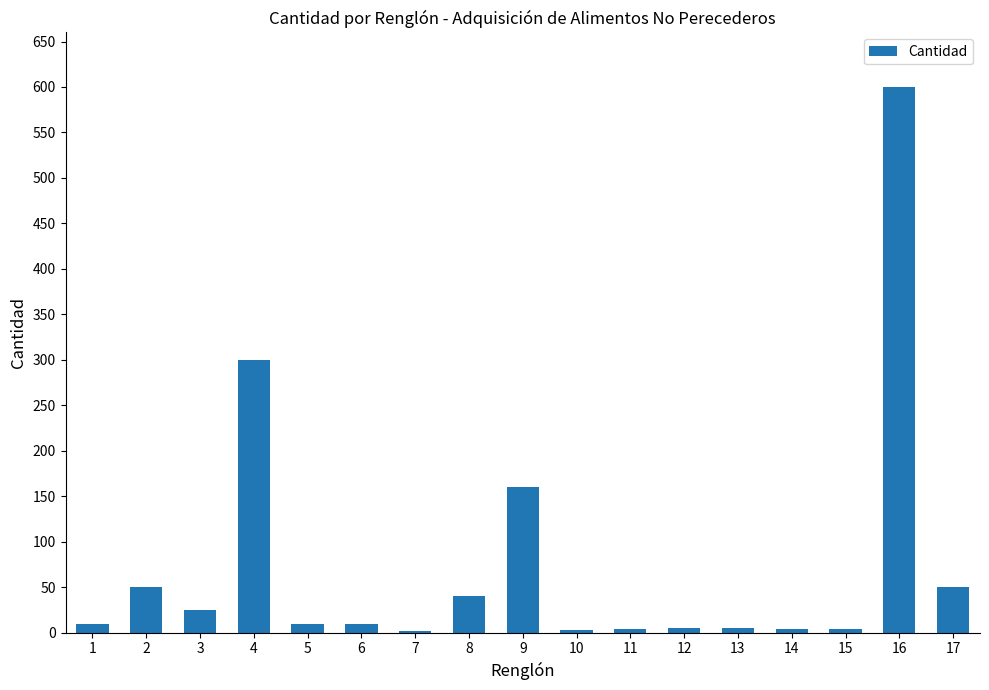

What is the approximate value at 16, to the nearest 100?

600